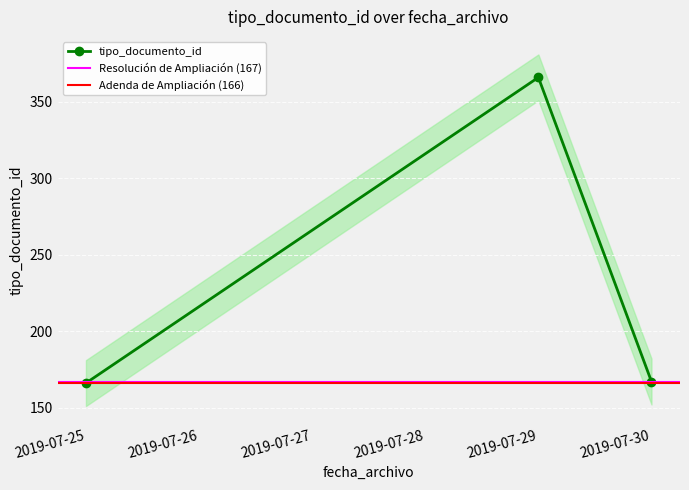

What is the value of the 3rd point from the left?

167